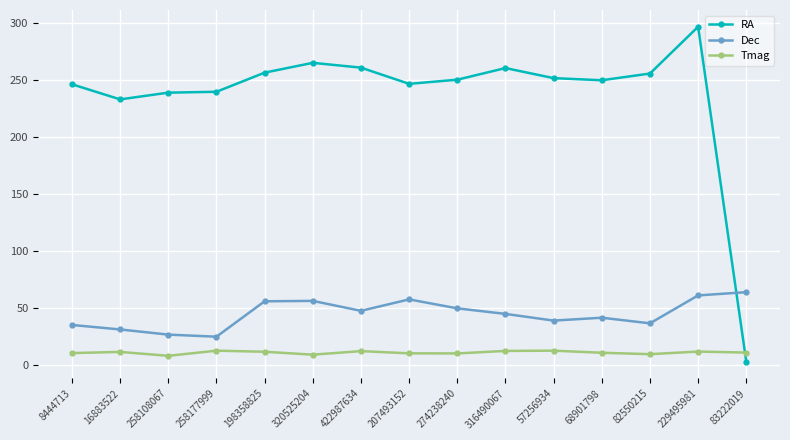

What is the sum of the Tmag values at 258177999 and 258108067?

20.3